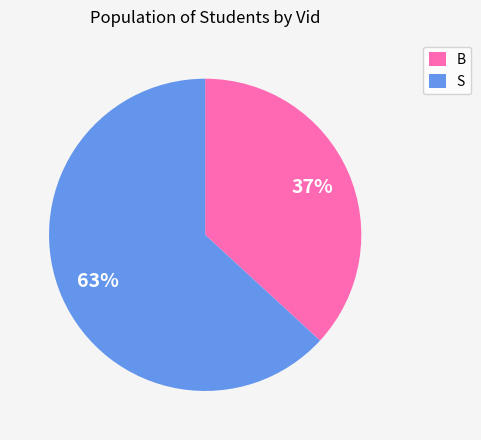

To the nearest percent, what is the difference between the largest and smallest slice percentages?

26%